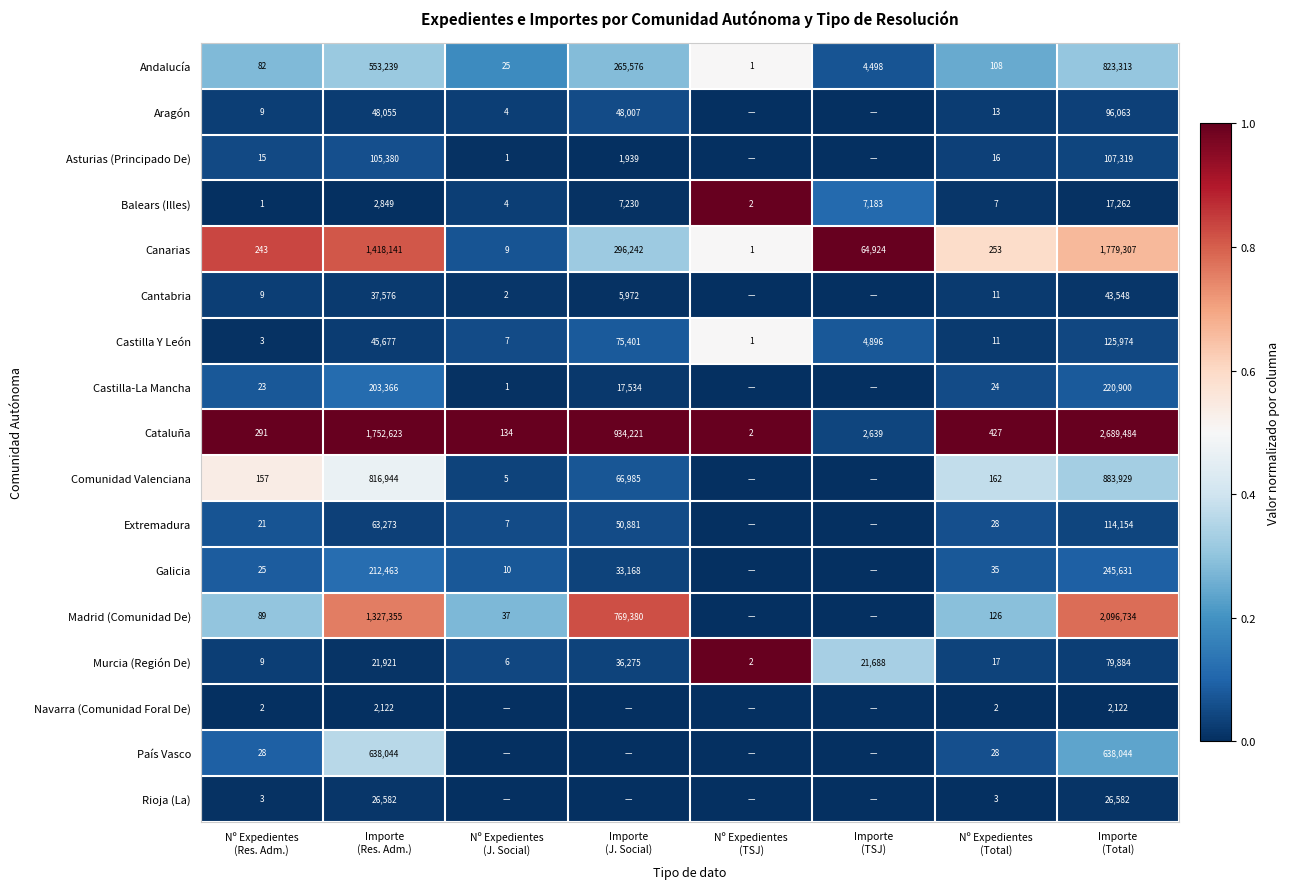

What is the sum of all Andalucía values?

1646842